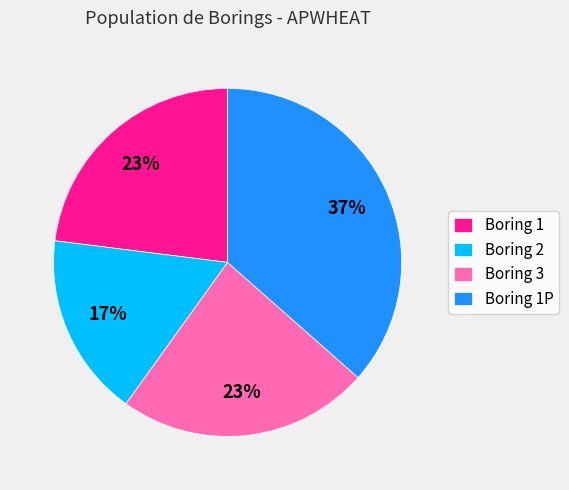

Does any single category account for the majority?

No